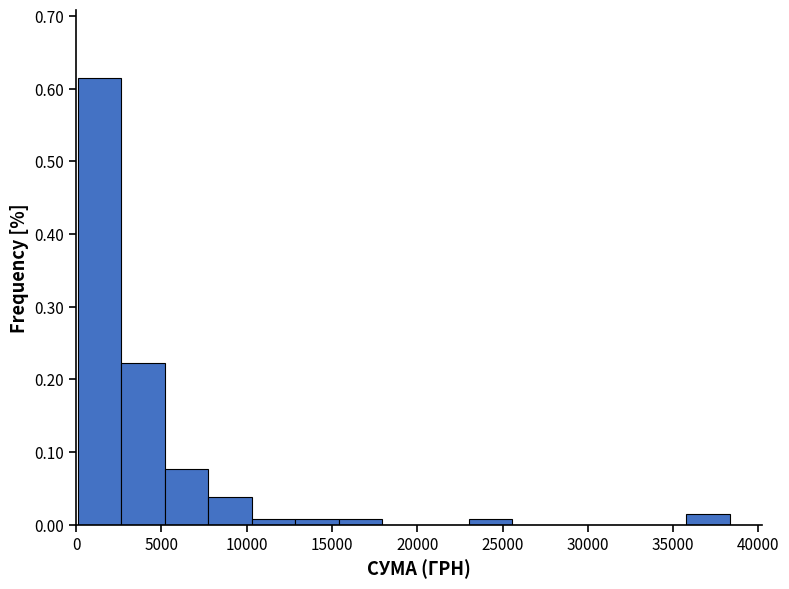

How tall is the bar that spans 36000 to 38500 on the x-axis? Neither the bar edges nor the heights are printed on the chart, so give them approximately, as read against the axes.

0.02